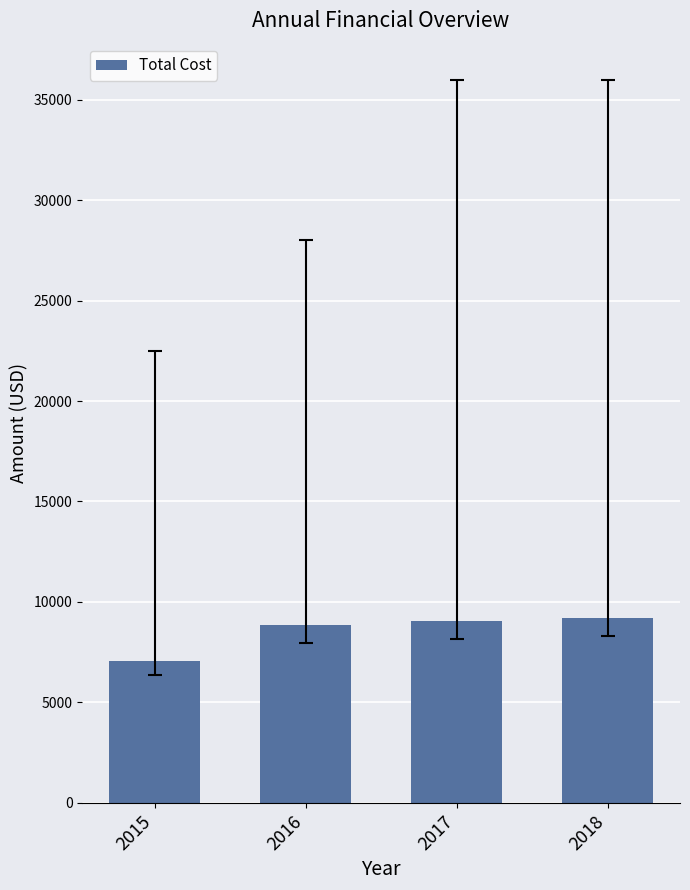

At which label does the data first exceed 9027?

2017